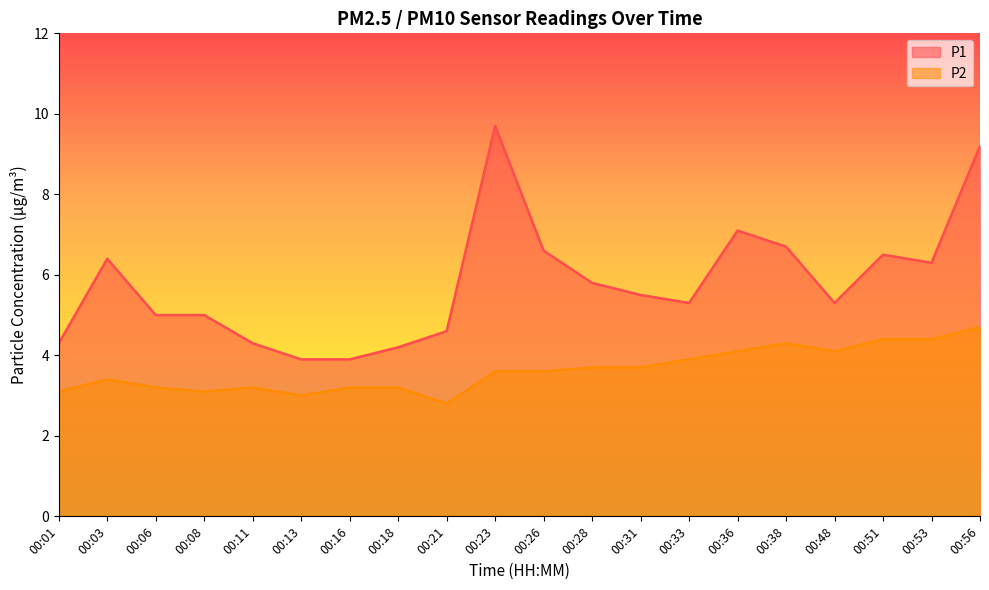

At 00:08, list the series in order from largest to smallest.

P1, P2